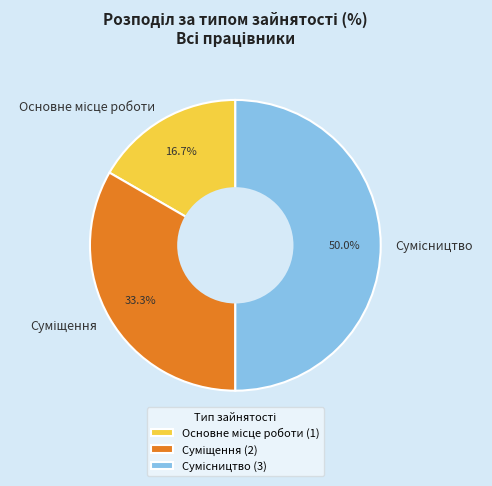

How many segments does this pie chart have?

3